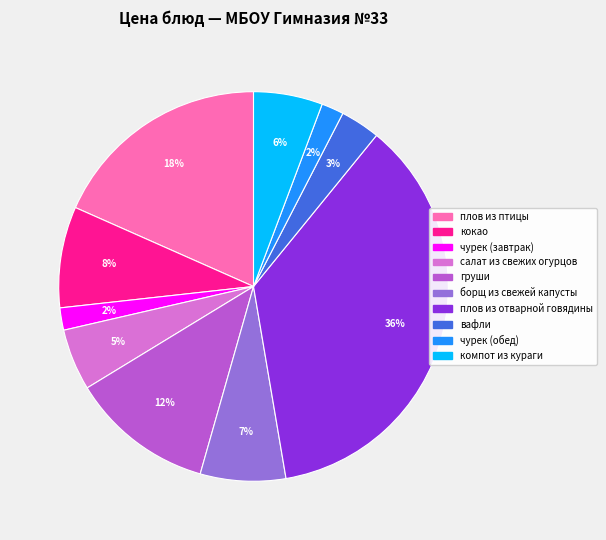

Approximately how many times larger is the value at плов из птицы compared to груши?

1.5